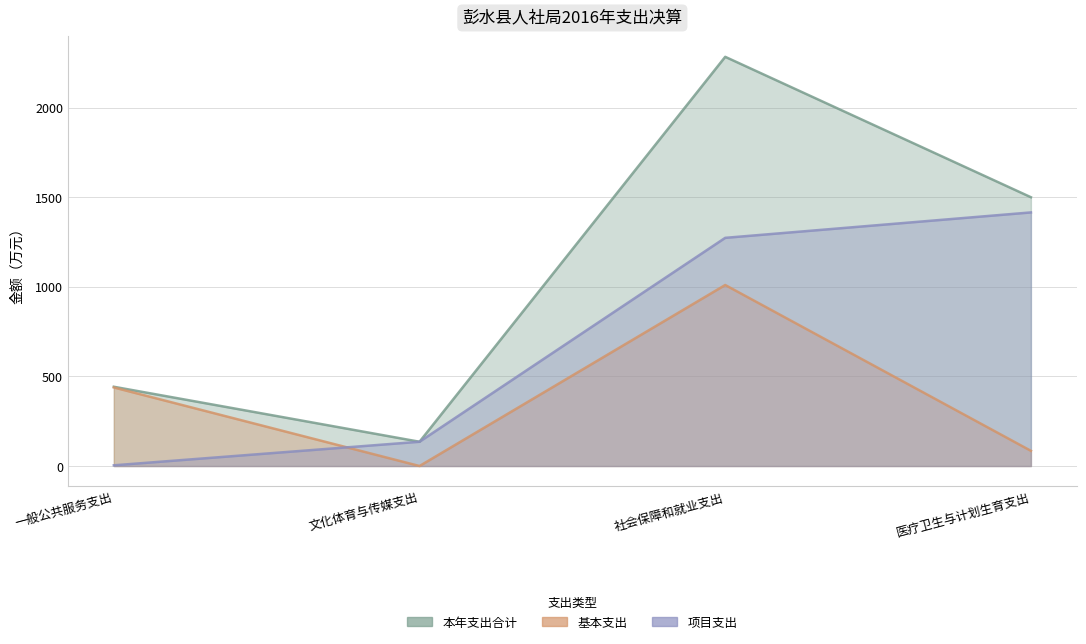

Is it true that 本年支出合计 equals 2283.0 at 社会保障和就业支出?

True